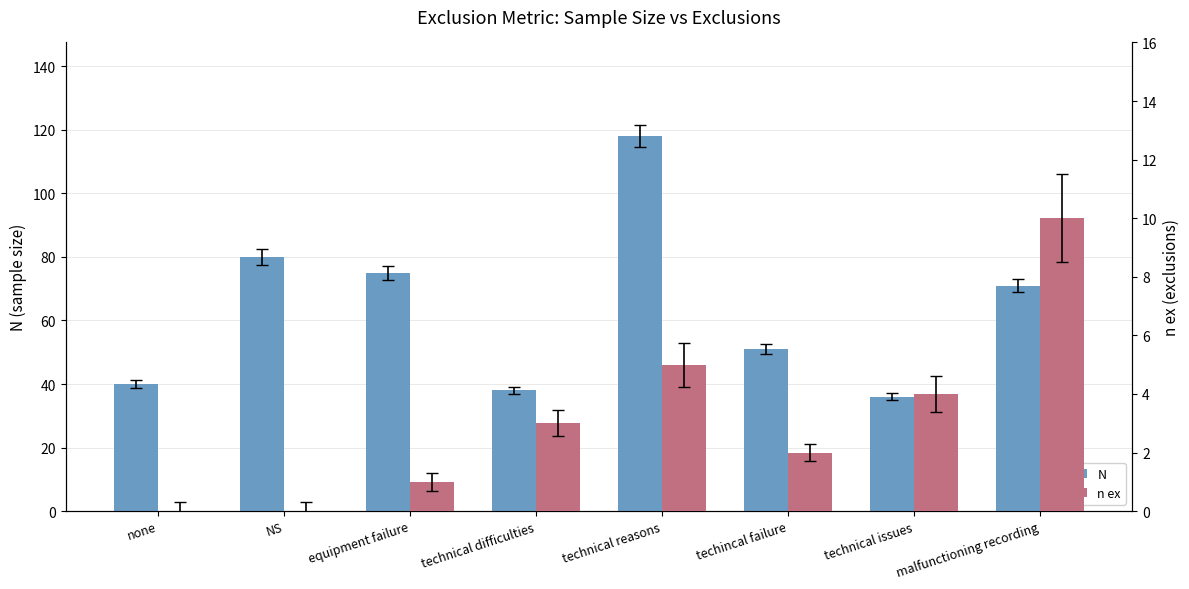

What is the average value of the N series?

64